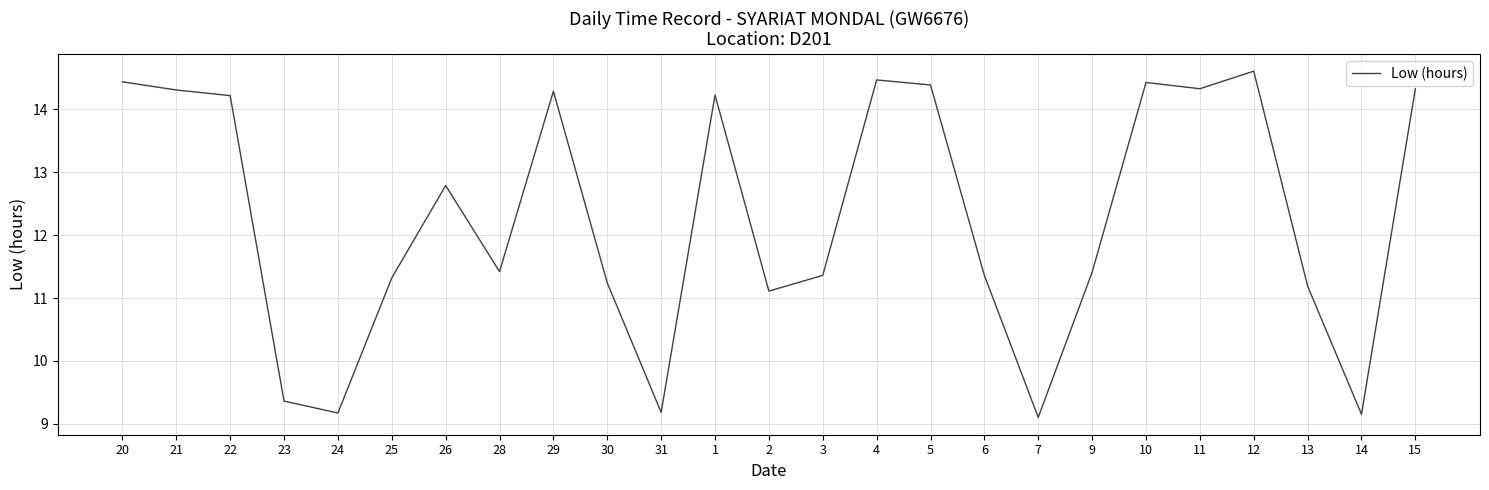

Where is the data nearest to the value 11?

2